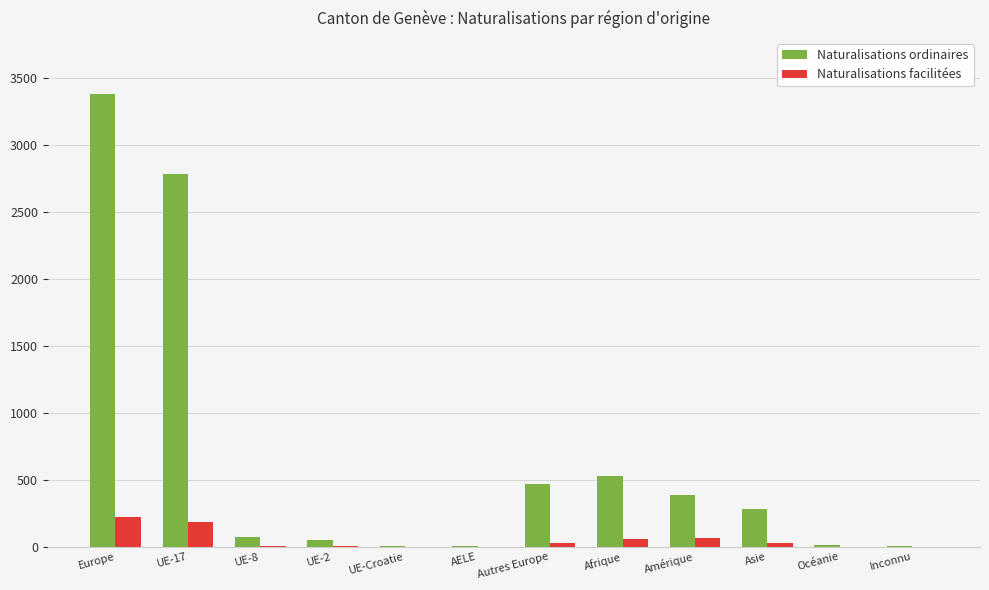

Which series changed the most between UE-8 and Afrique?

Naturalisations ordinaires